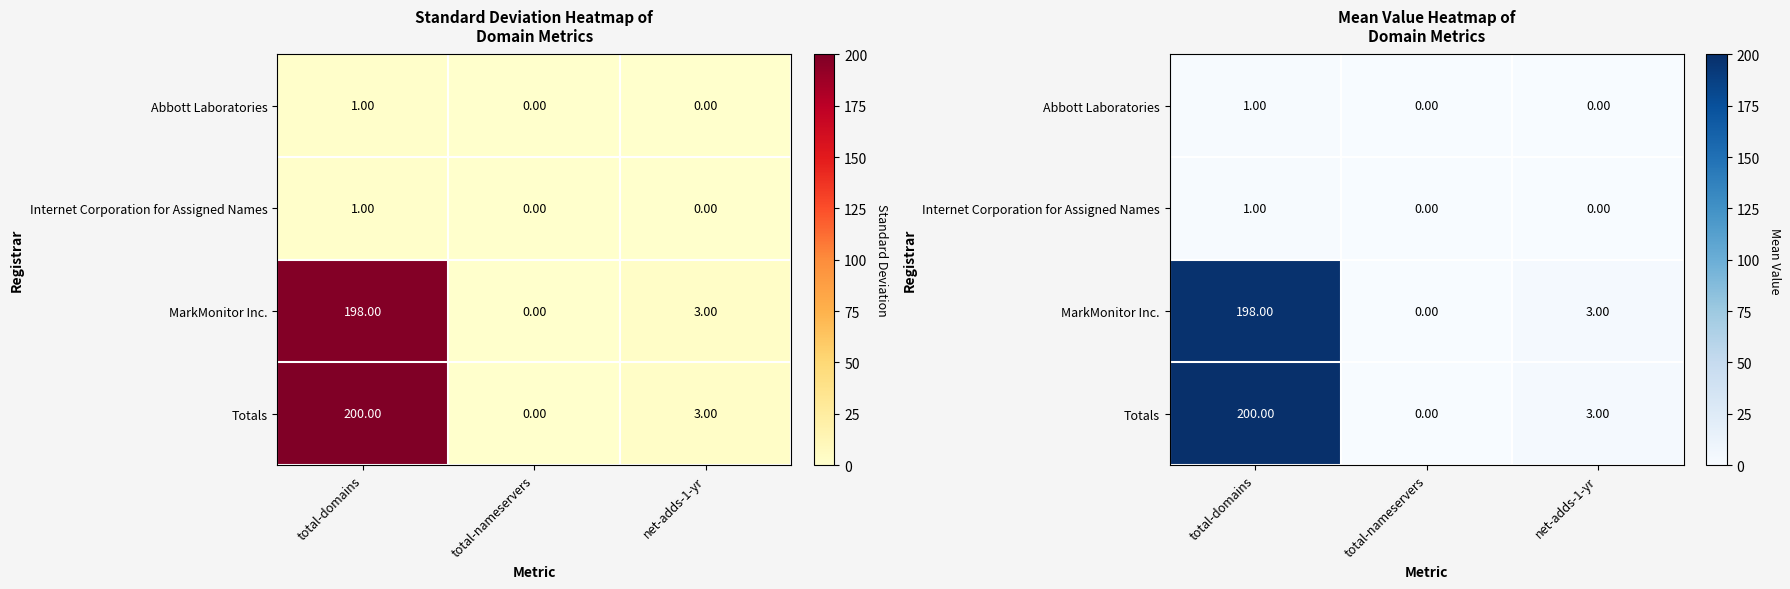

At how many categories does at least one series exceed 86?

1